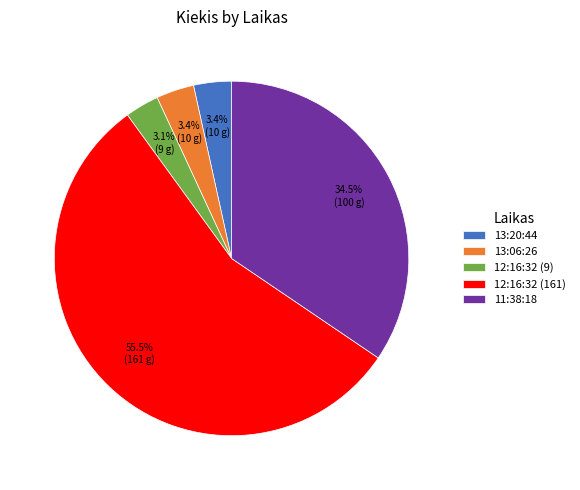

Which slice represents more than half of the pie?

12:16:32 (161)